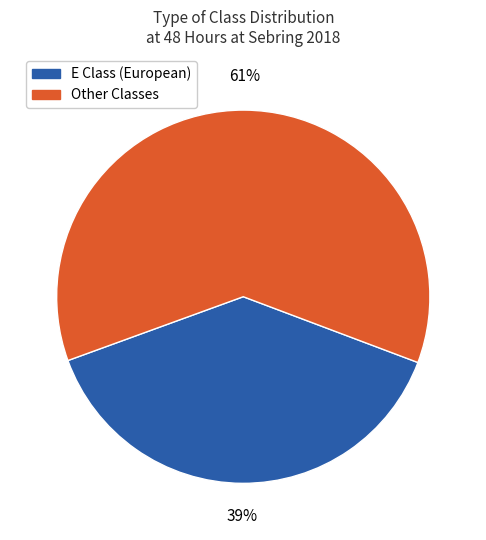

Is there a majority slice in this chart?

Yes